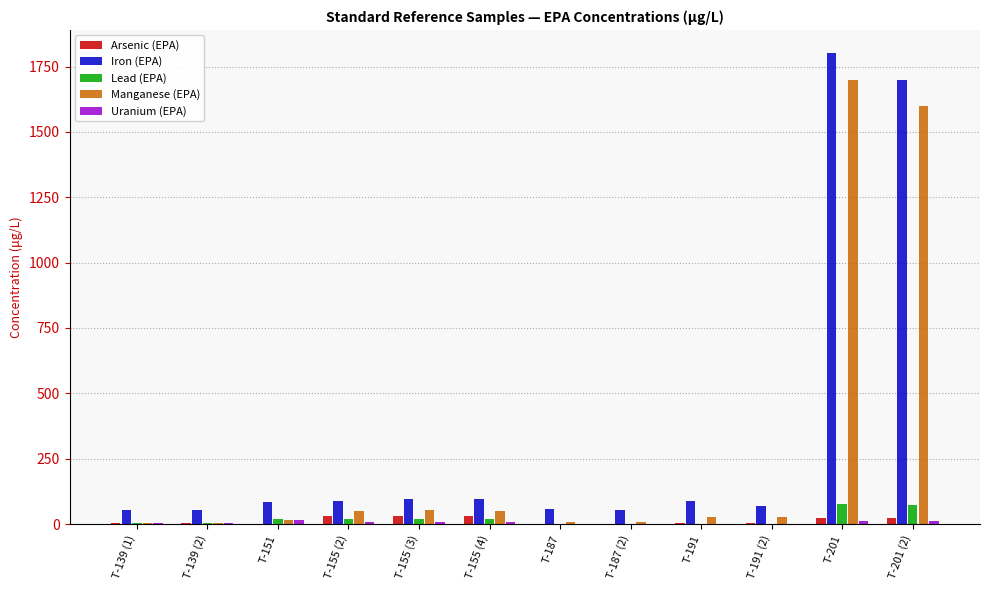

Between T-187 (2) and T-201, which series saw the biggest shift?

Iron (EPA)